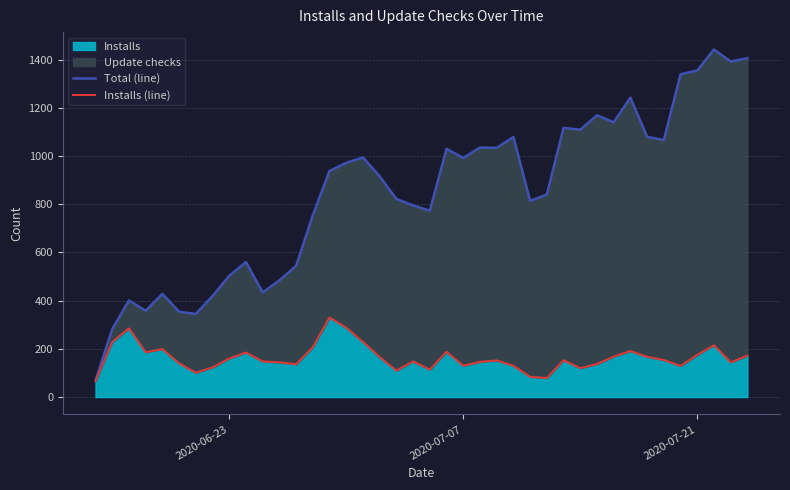

What is the lowest value of the Installs series?

66